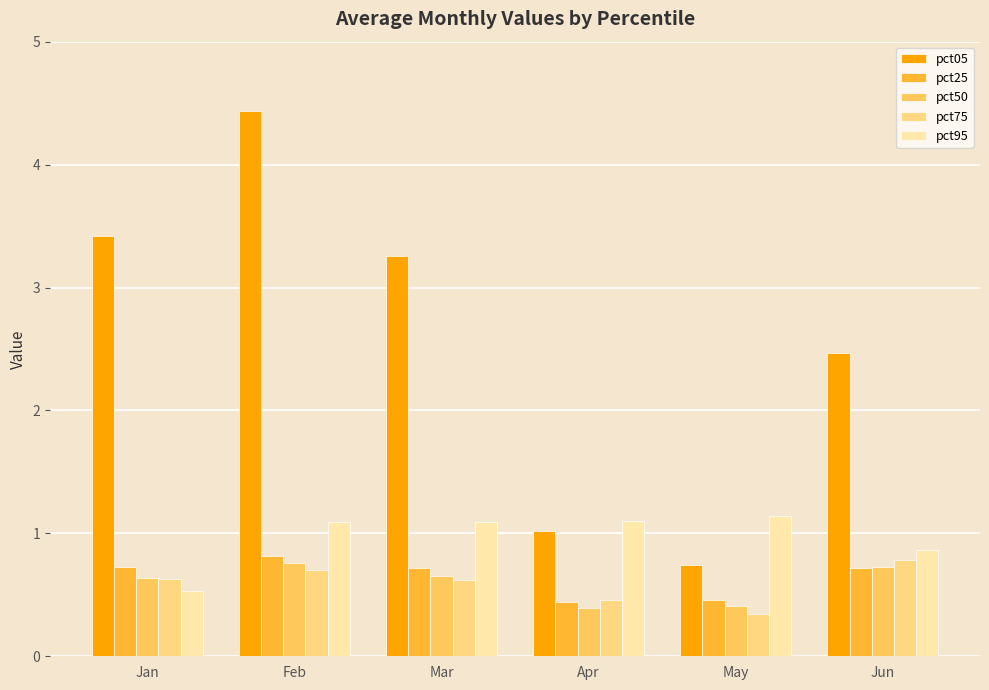

What is the greatest value displayed?

4.4